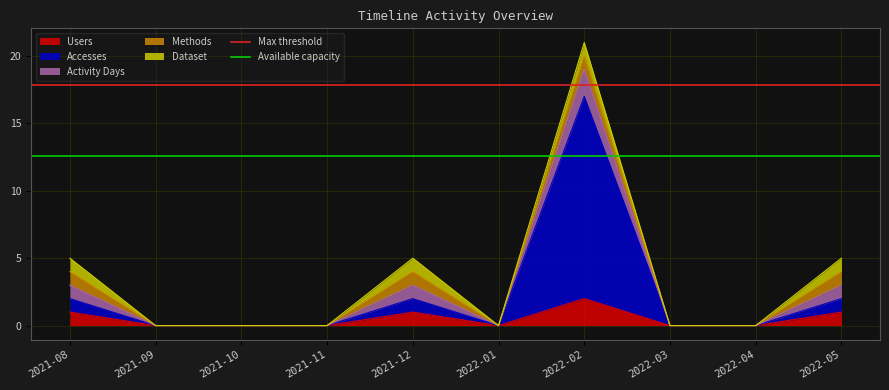

Which category has the highest value in the Users series?

2022-02